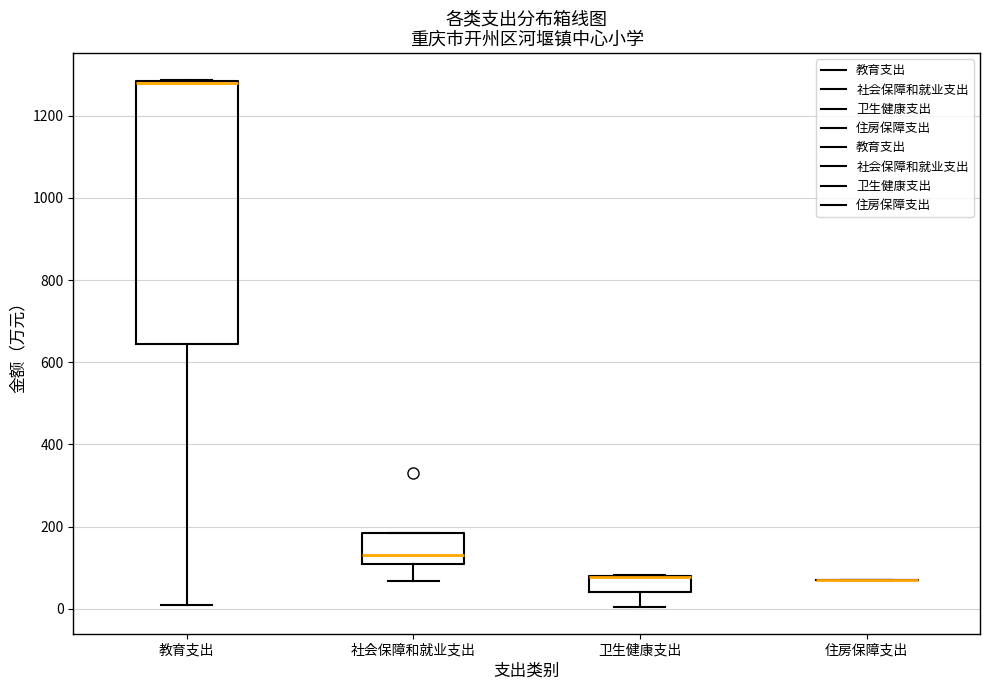

Which box is the tallest, from its lower edge to its upper edge?

教育支出